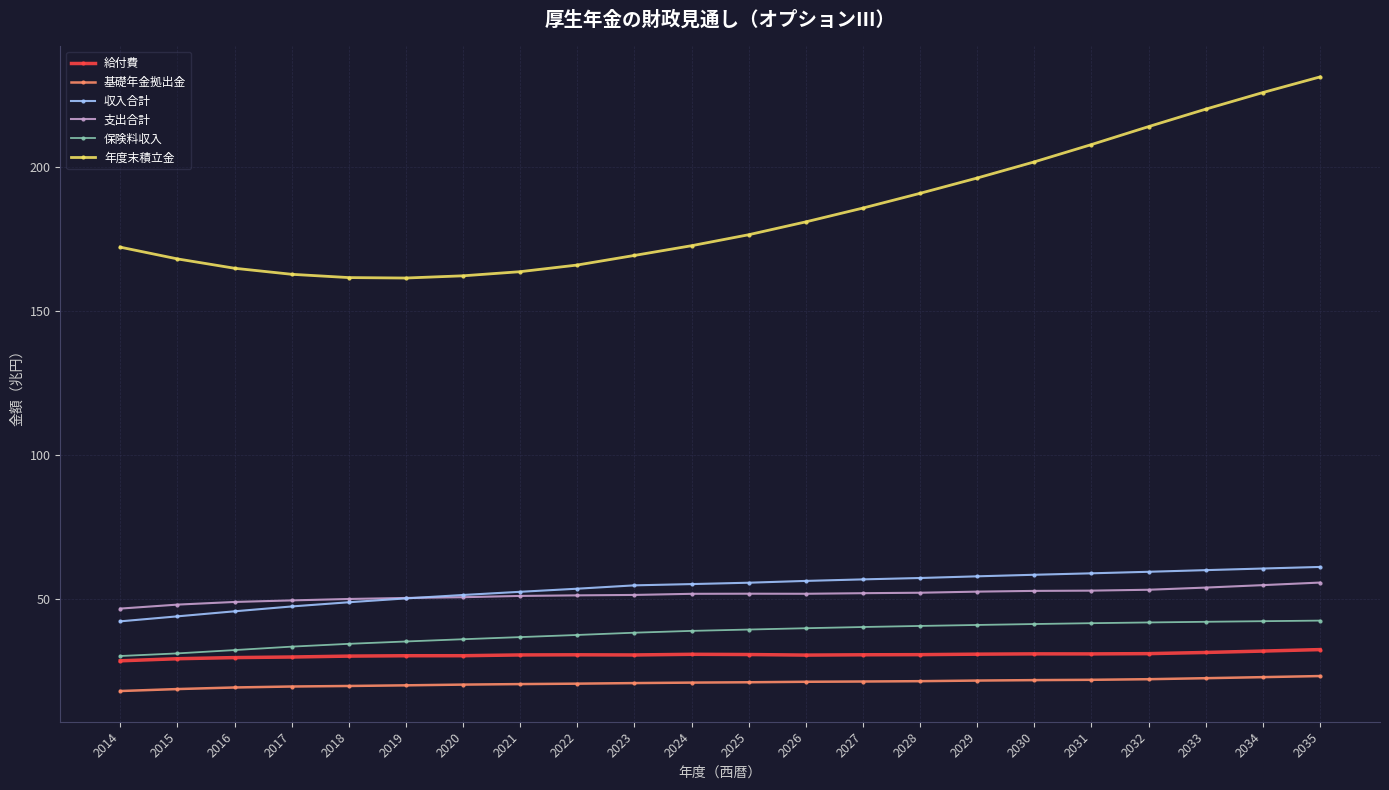

What is the difference between the highest and lowest values at 2027?

164.3